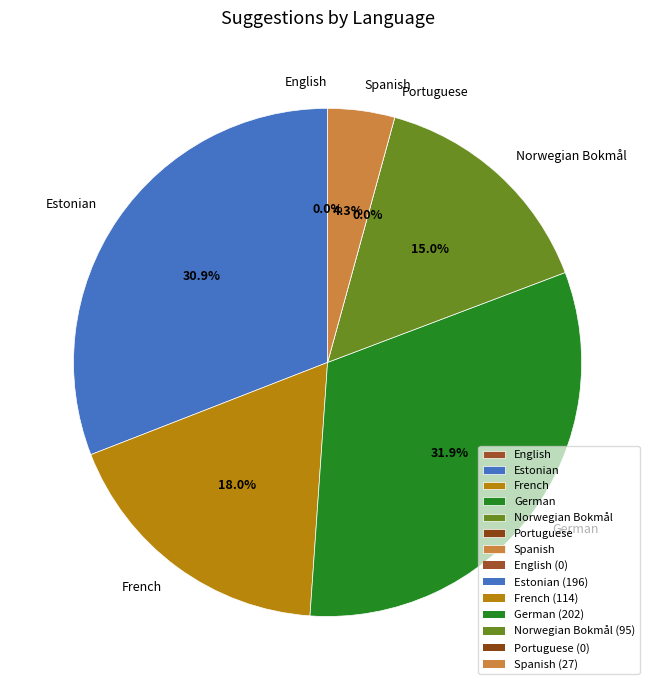

Combined, do Estonian and Portuguese account for over 50%?

No